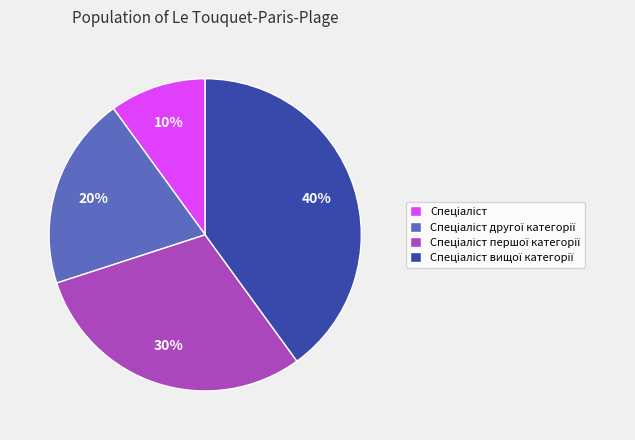

To the nearest percent, what is the difference between the largest and smallest slice percentages?

30%